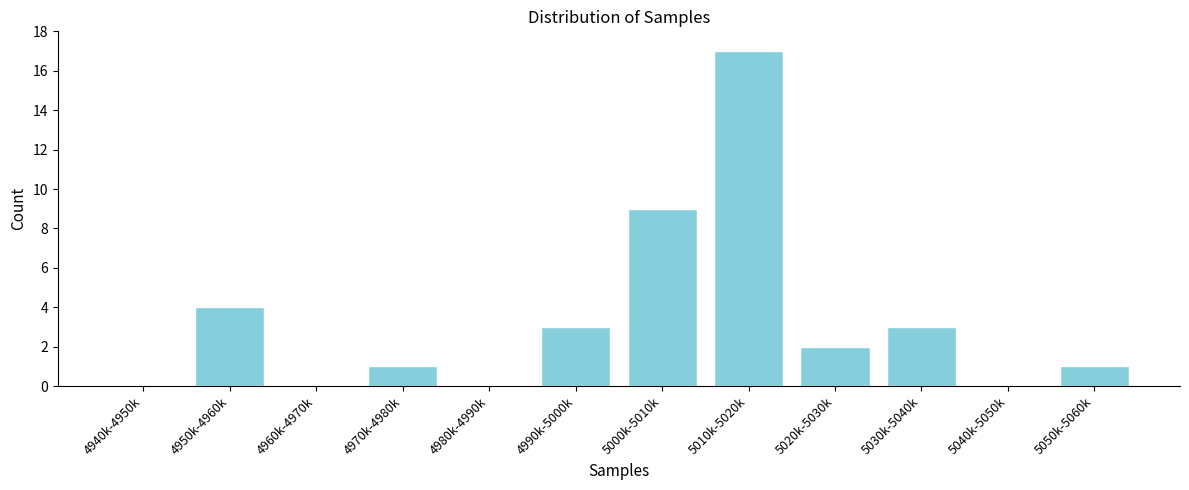

Reading left to right, list all the values displayed in this chart.

4940k-4950k=0	4950k-4960k=4	4960k-4970k=0	4970k-4980k=1	4980k-4990k=0	4990k-5000k=3	5000k-5010k=9	5010k-5020k=17	5020k-5030k=2	5030k-5040k=3	5040k-5050k=0	5050k-5060k=1